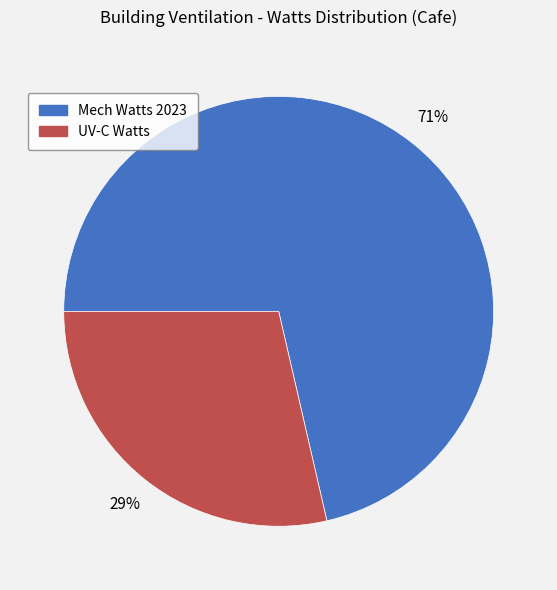

To the nearest percent, what is the combined percentage of UV-C Watts and Mech Watts 2023?

100%